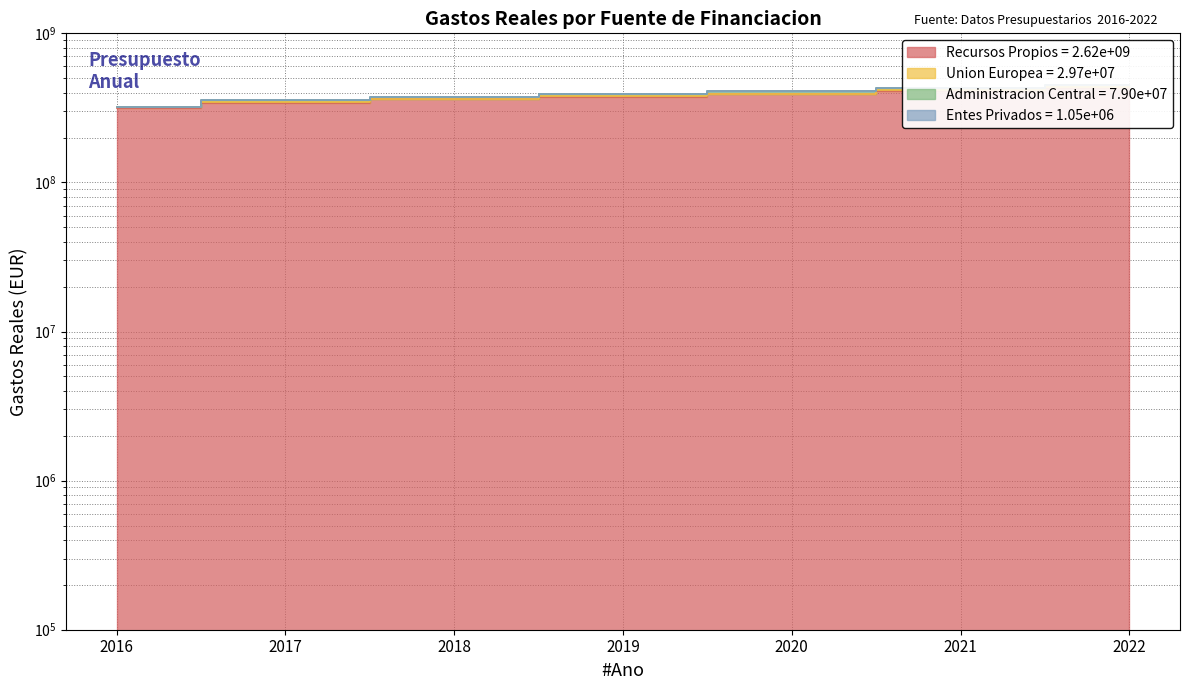

Where is Recursos Propios nearest to the value 372780762?

2019